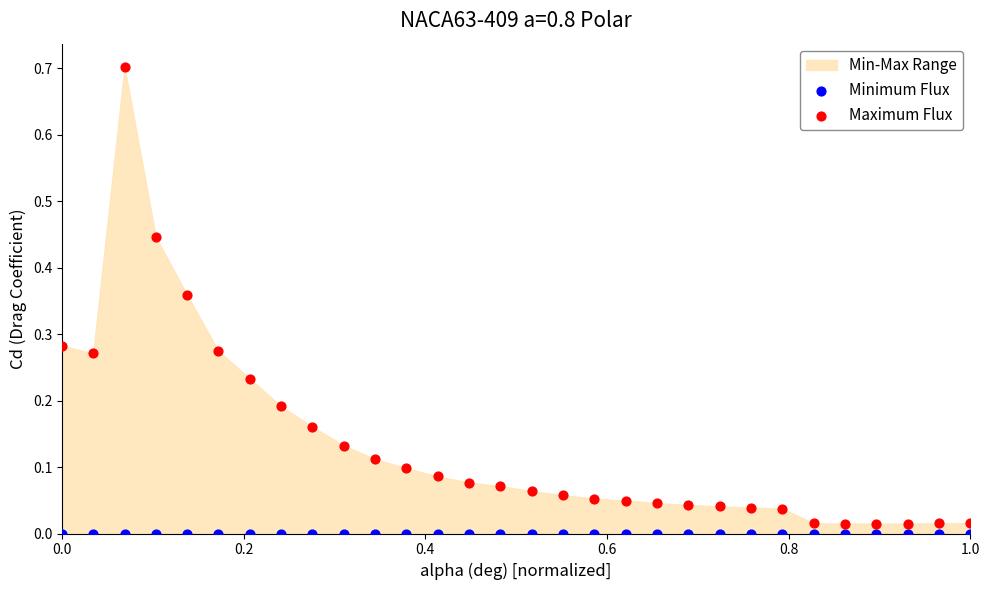

Which series contains the highest Y value?

Maximum Flux